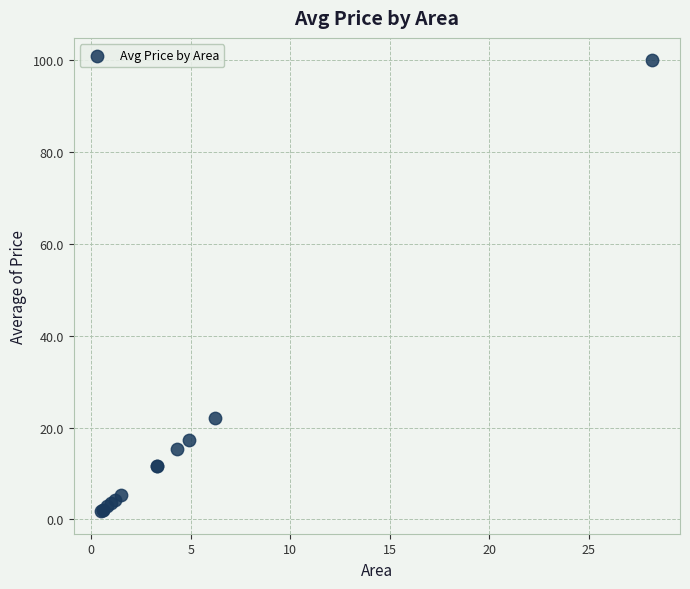

What Y value in the scatter plot is closest to 50?

22.0